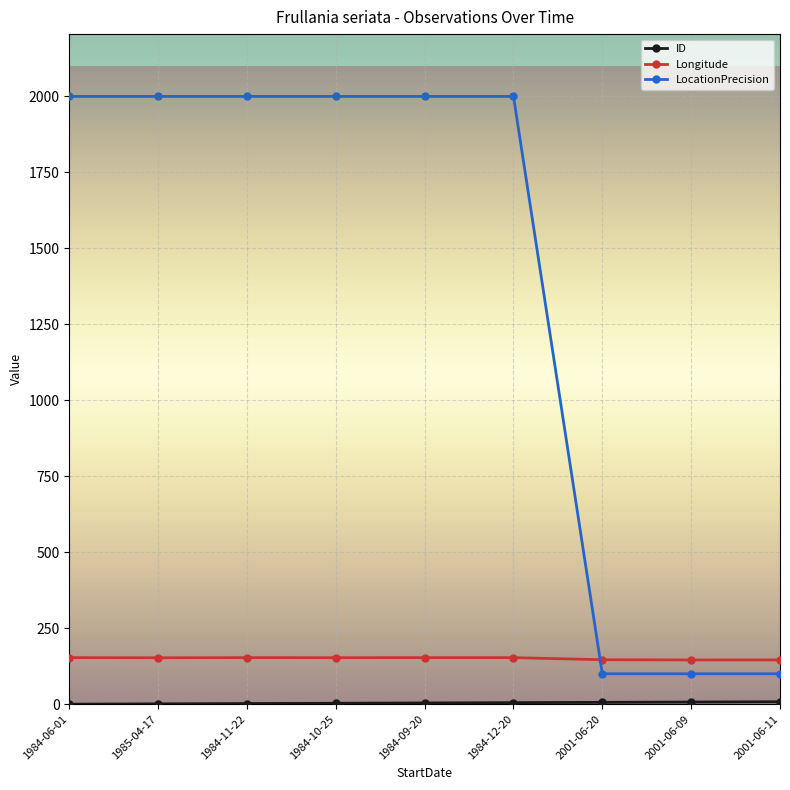

Count the LocationPrecision values in the range 100 to 2000.

9